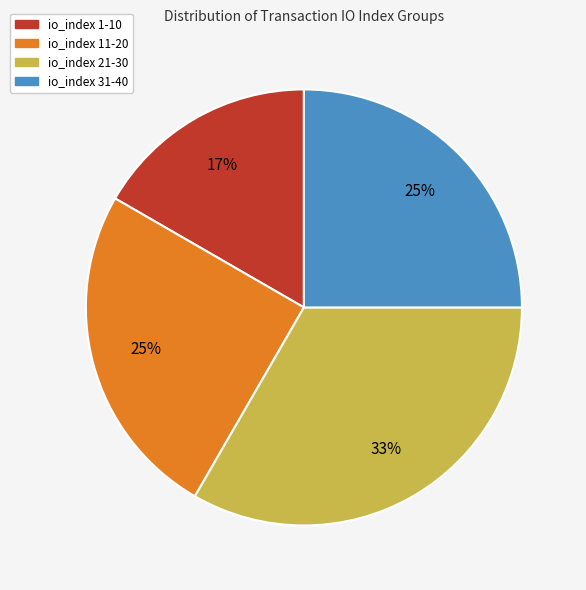

Does any single category account for the majority?

No